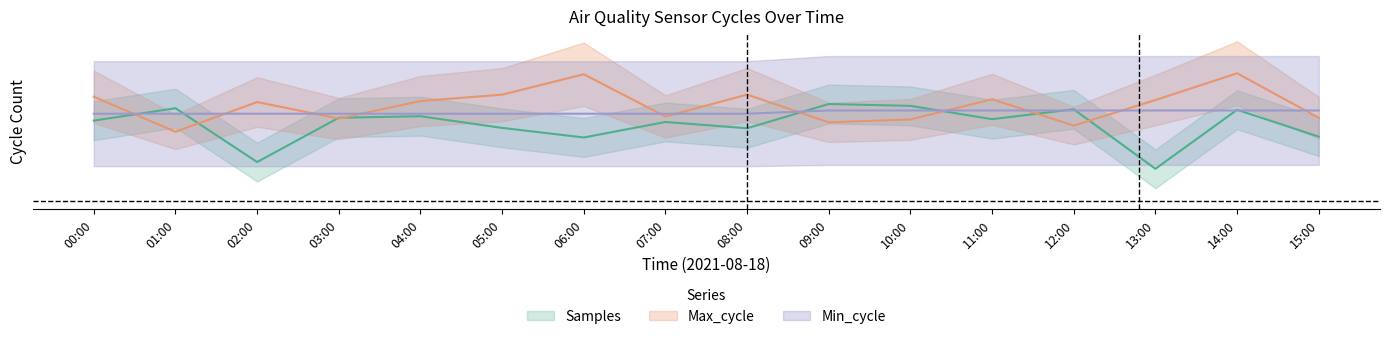

At which category does Samples_center reach its first local peak?

01:00